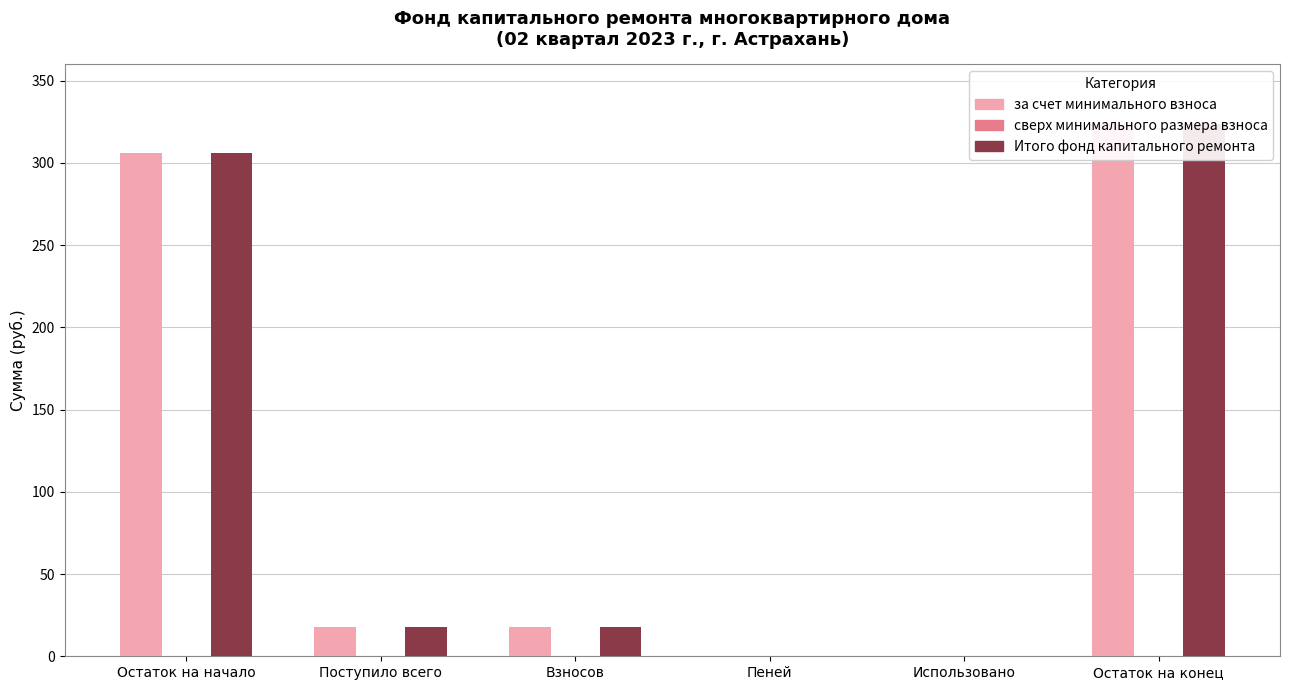

True or false: за счет минимального взноса has a value of 17.9 at Взносов.

True